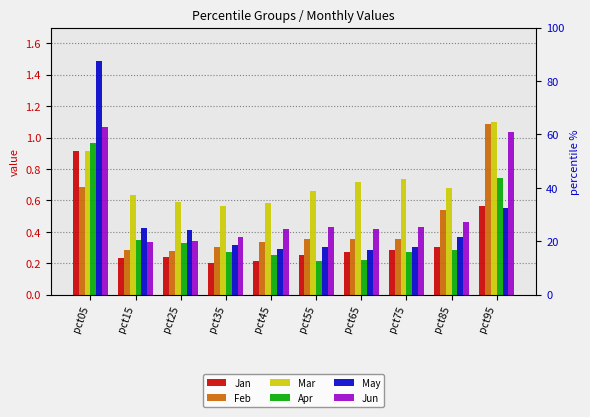

Read the Feb value at pct65.

0.4